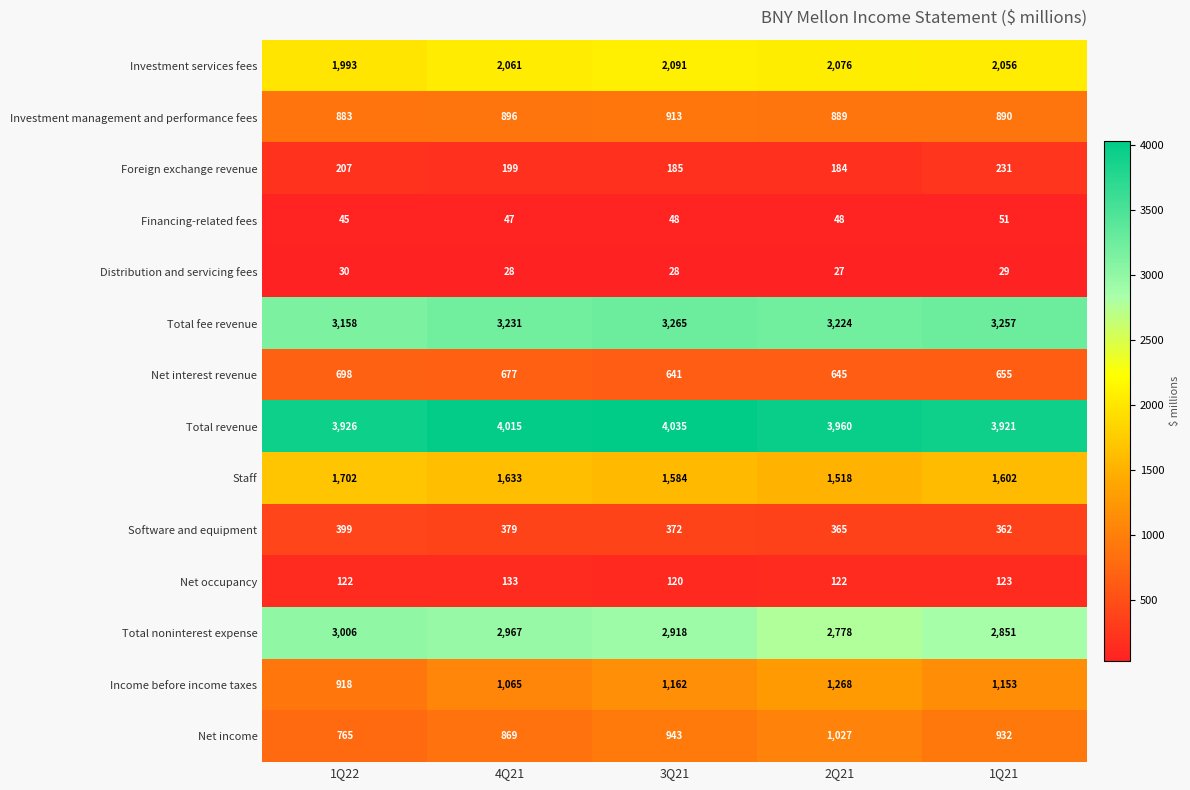

How many Total noninterest expense values are between 2851 and 2967?

3